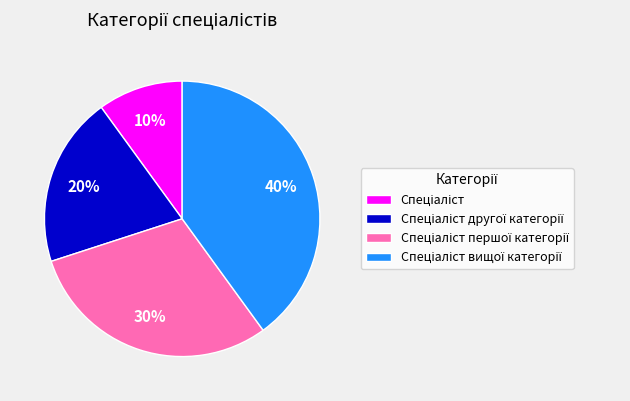

Is there any slice that represents more than half of the pie?

No